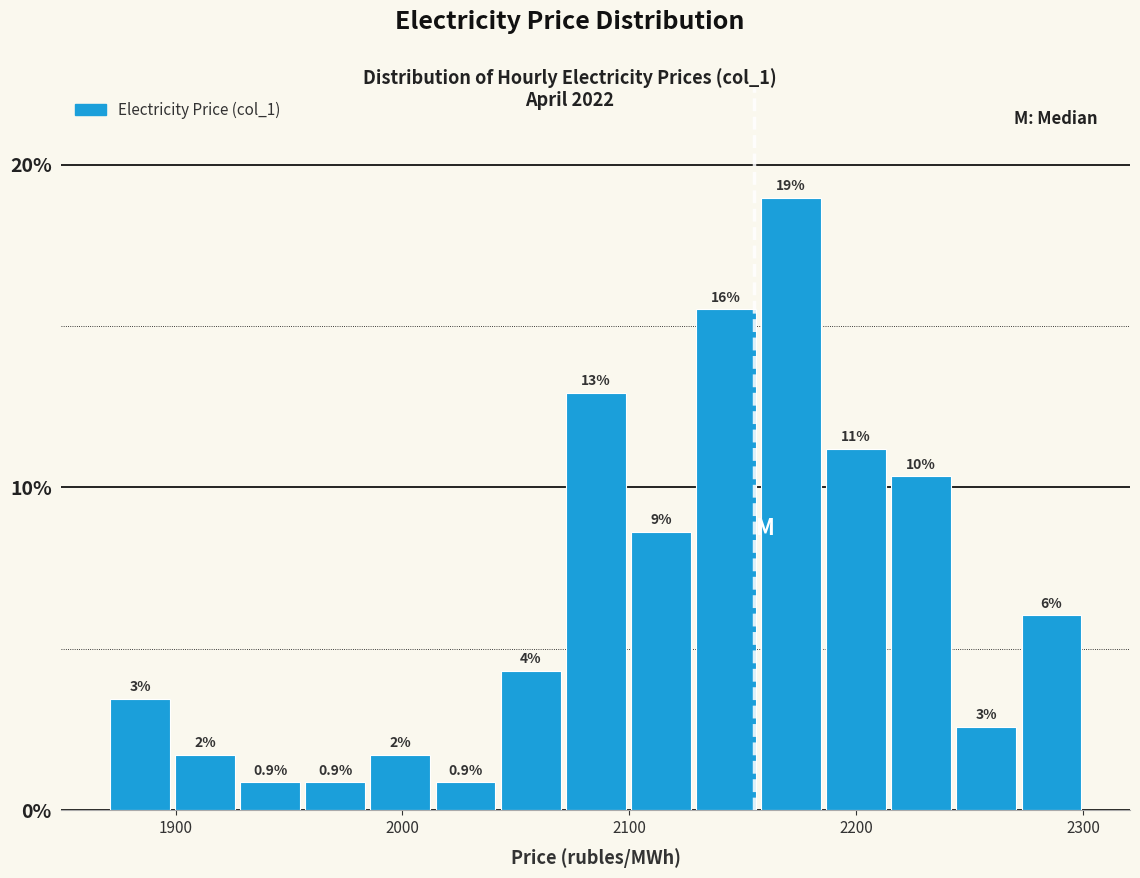

Read against the x-axis, roughly where is the centre of the tallest bar?

2170